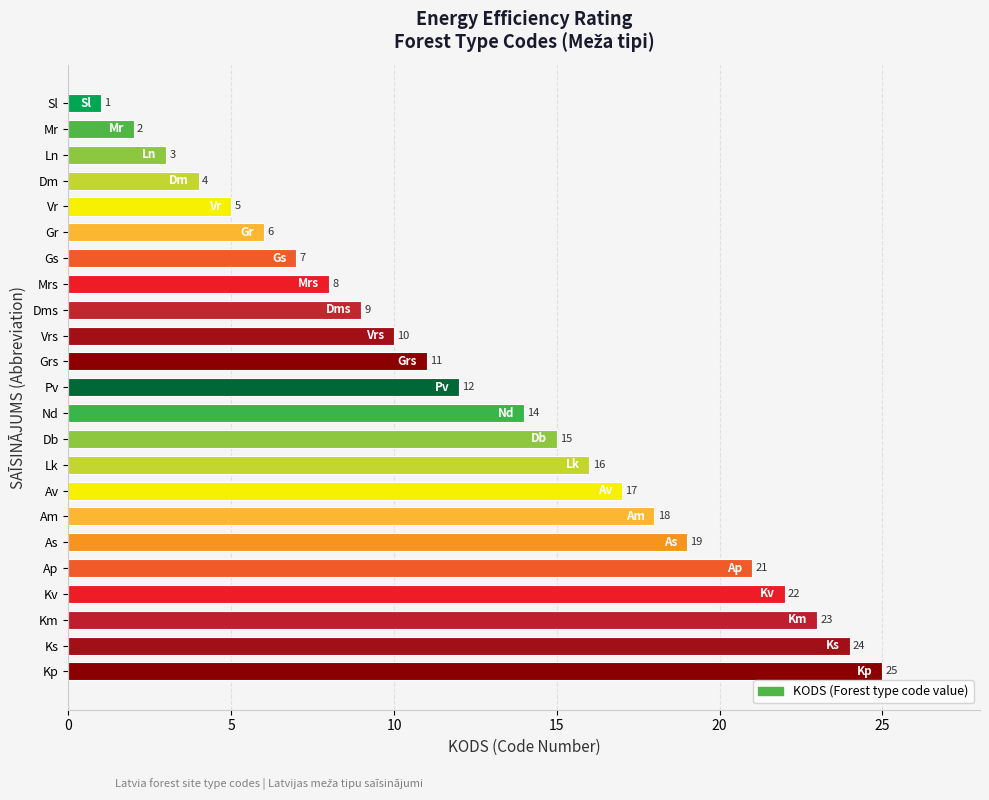

At which label is the value closest to 13?

Pv